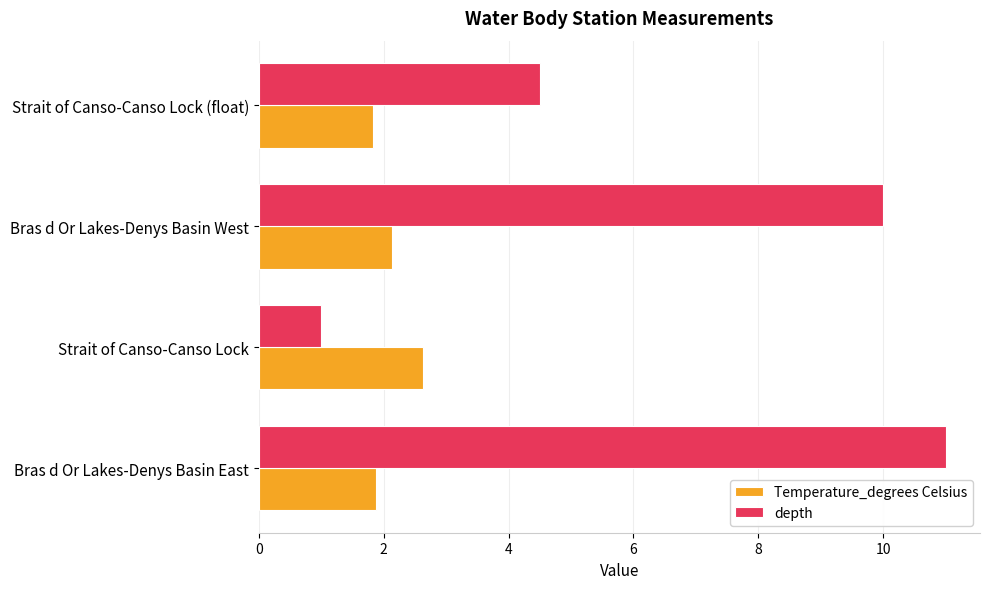

Rank the series by their average value, from highest to lowest.

depth, Temperature_degrees Celsius